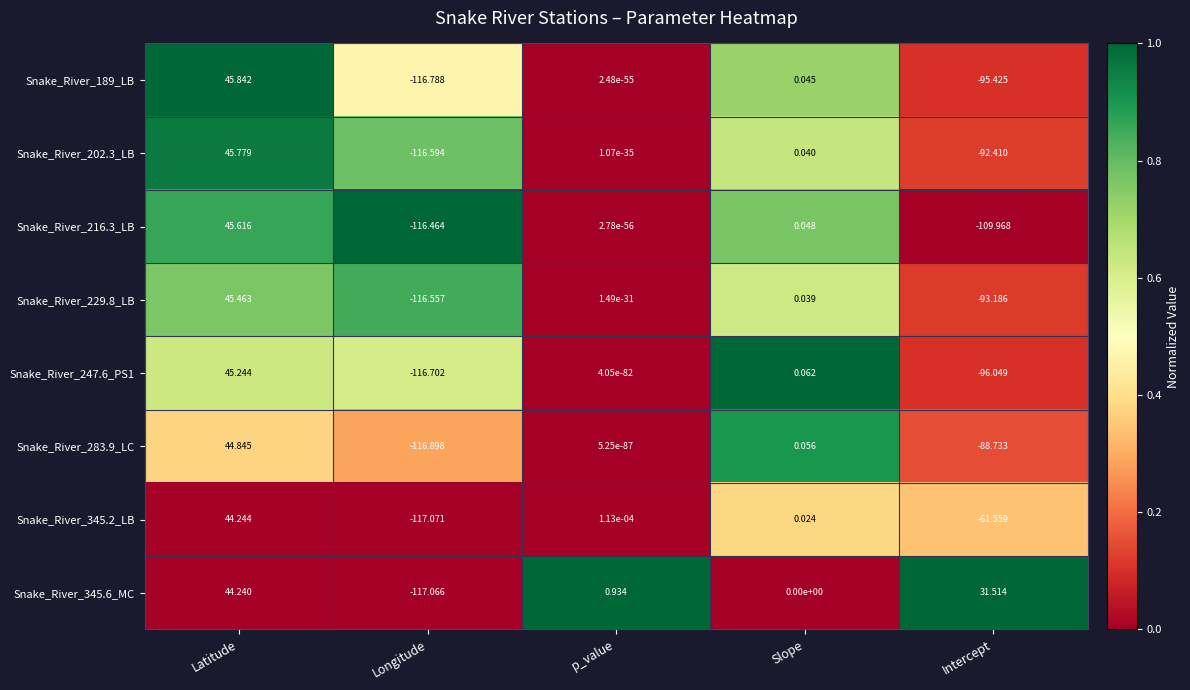

Which category has the lowest value in the Snake_River_247.6_PS1 series?

Longitude